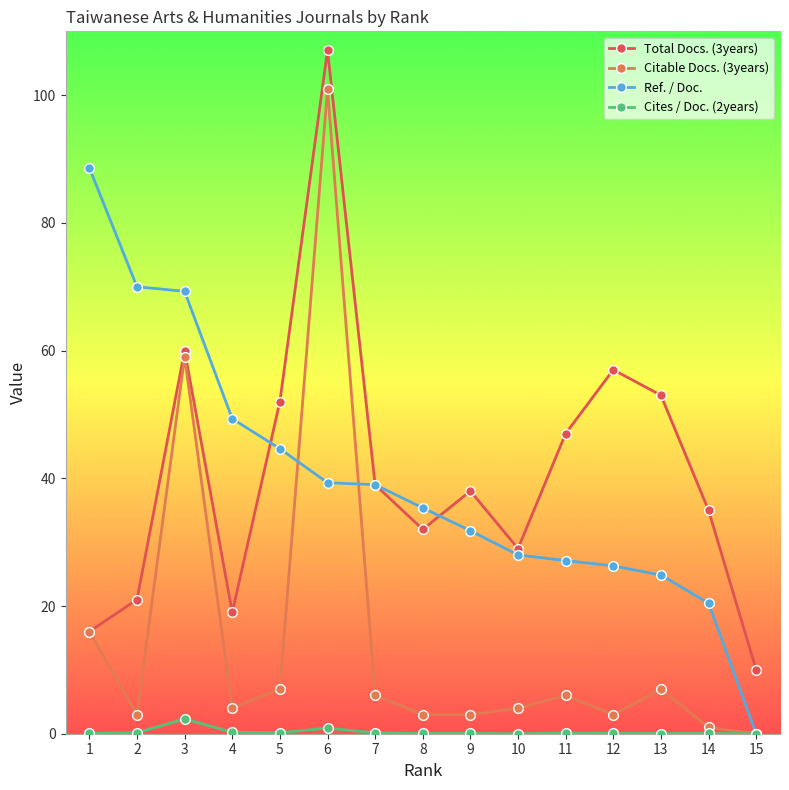

True or false: Total Docs. (3years) and Cites / Doc. (2years) intersect in this chart.

False